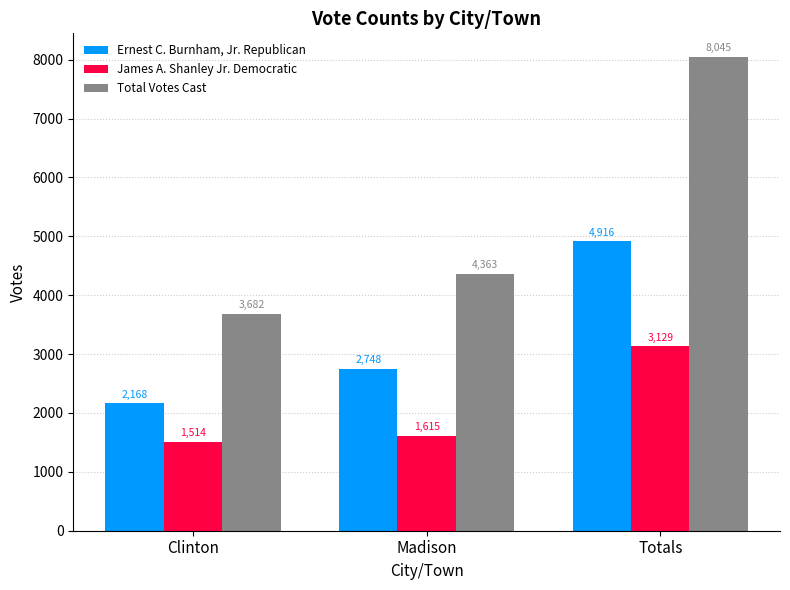

Which series has the largest range (max minus min)?

Total Votes Cast